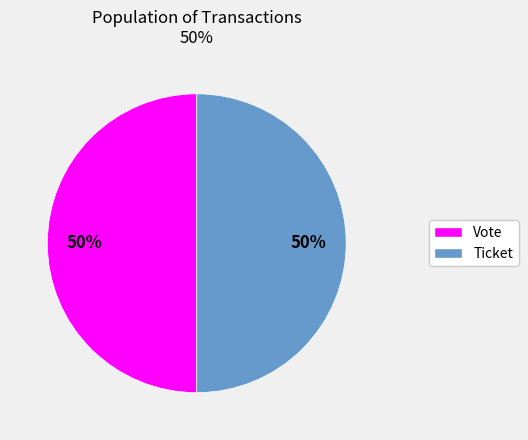

What percentage is the Vote slice, to the nearest percent?

50%